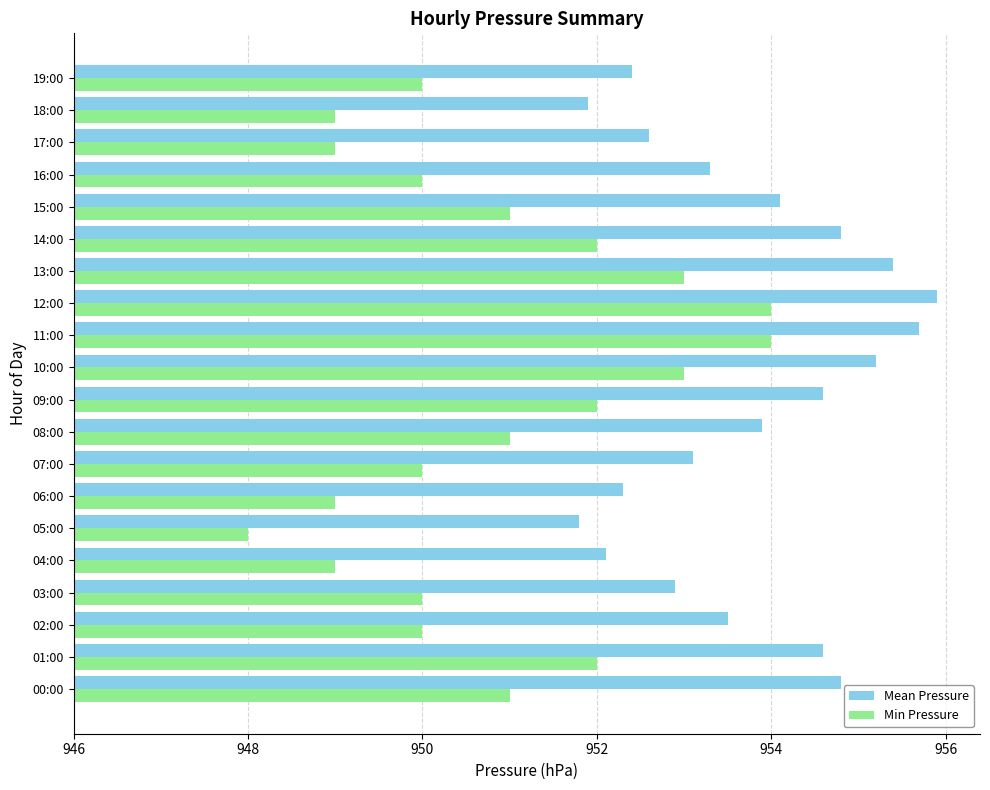

Which series has the largest total across all categories?

Mean Pressure